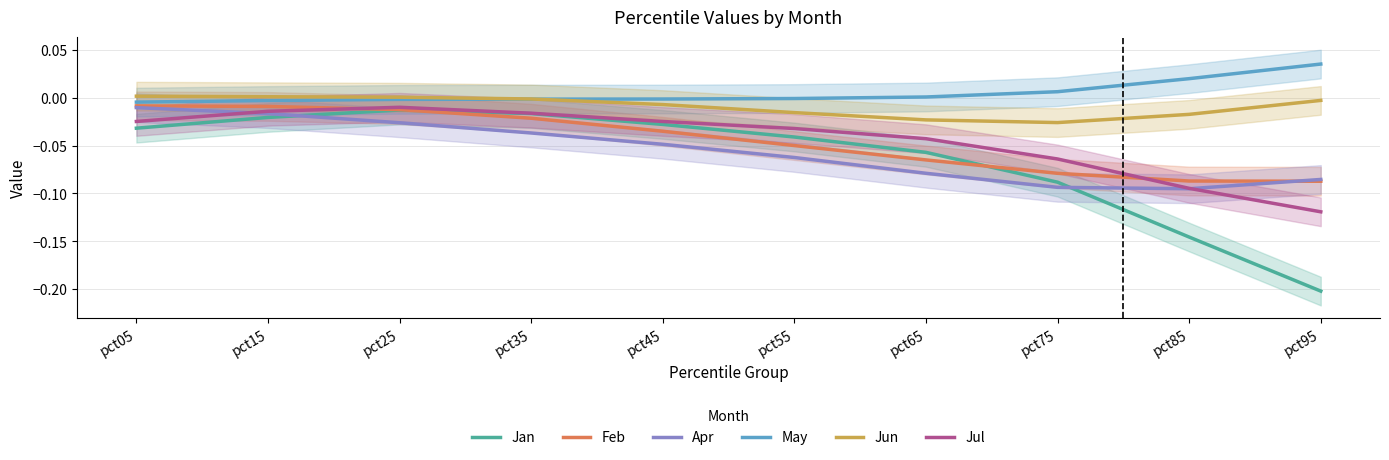

True or false: Jul has more than 0 points higher than both neighbors.

True